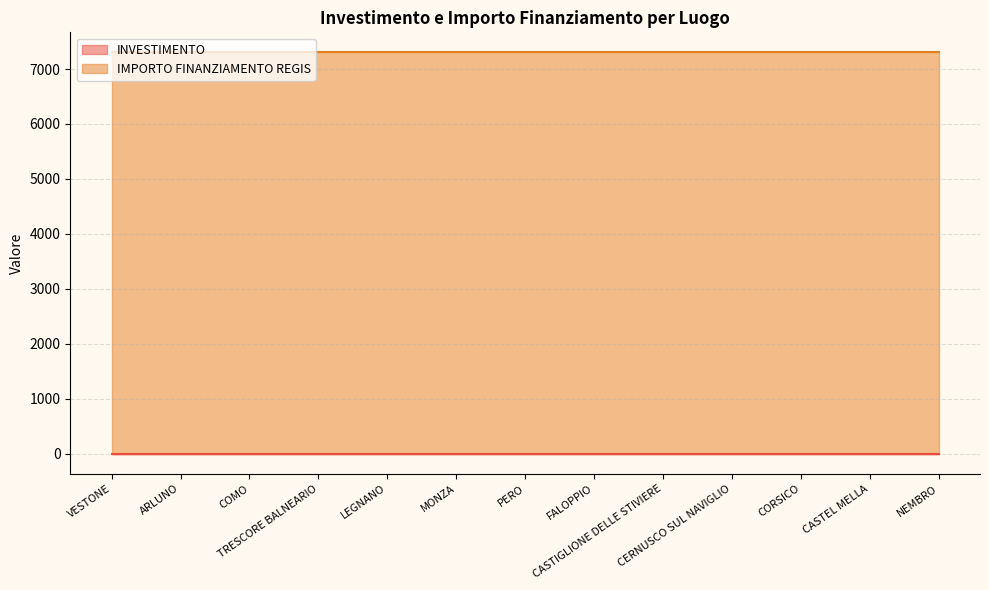

What position from the right is CASTIGLIONE DELLE STIVIERE?

5